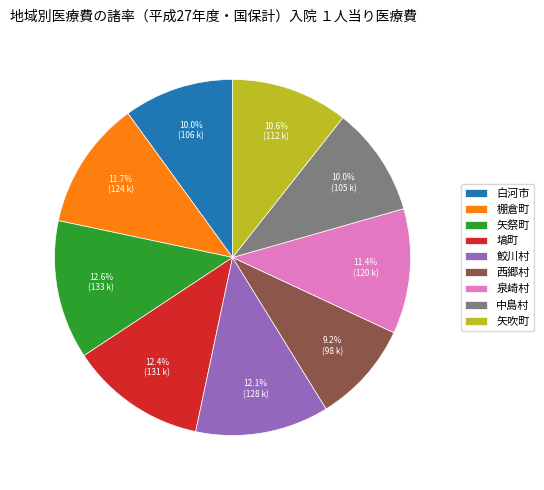

What is the smallest slice in the pie chart?

西郷村